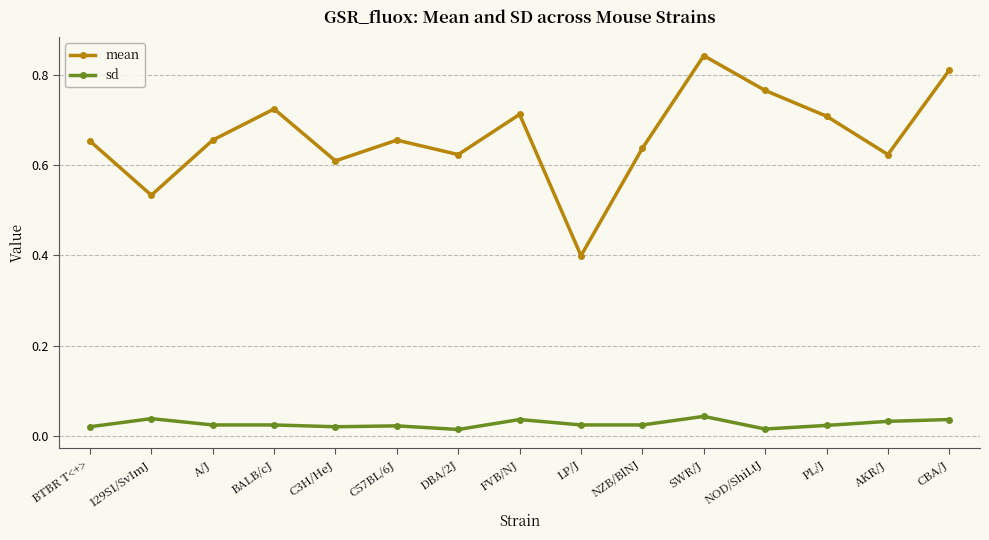

At which category is the sum across all series the highest?

SWR/J